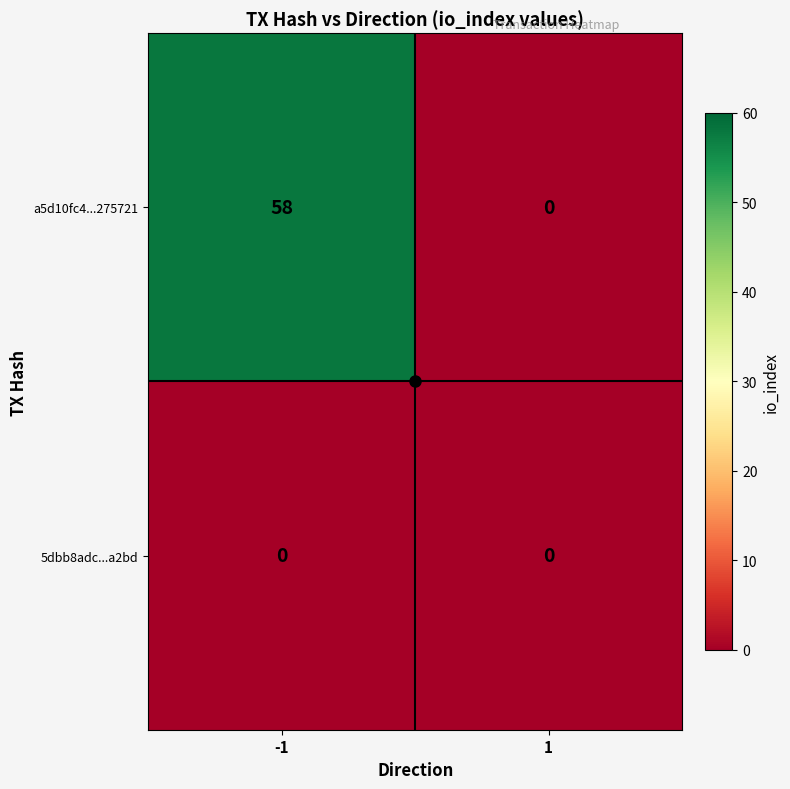

What is the approximate value of a5d10fc4...275721 at -1, to the nearest 5?

60